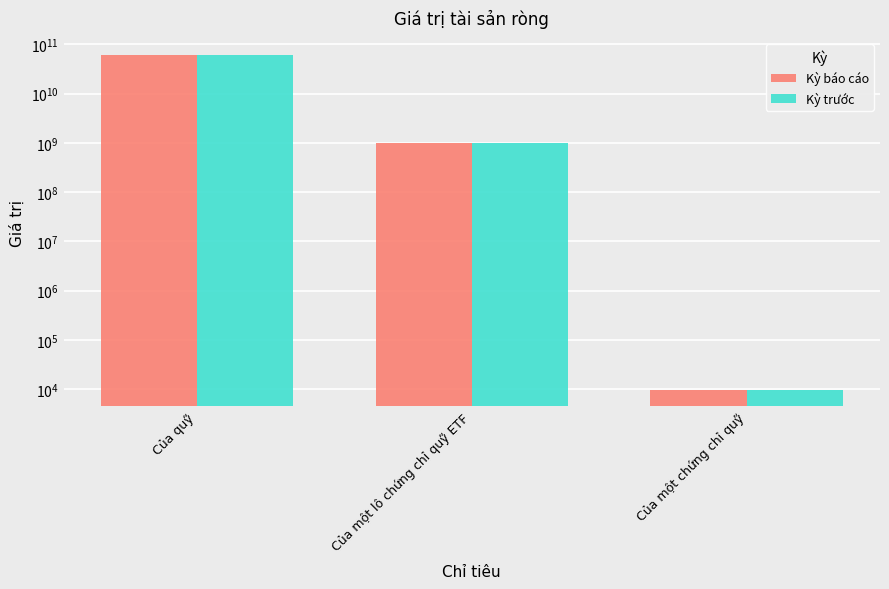

What is the sum of all Kỳ báo cáo values?

62391625230.7